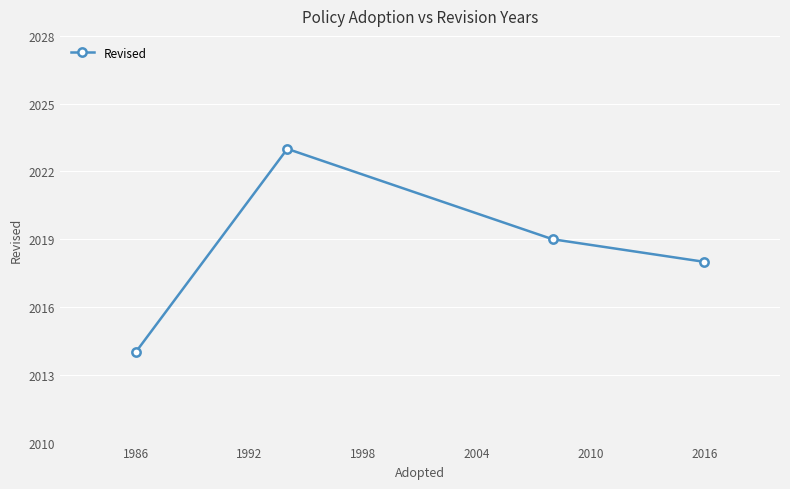

How many interior local peaks (higher than both neighbors) does the data have?

1